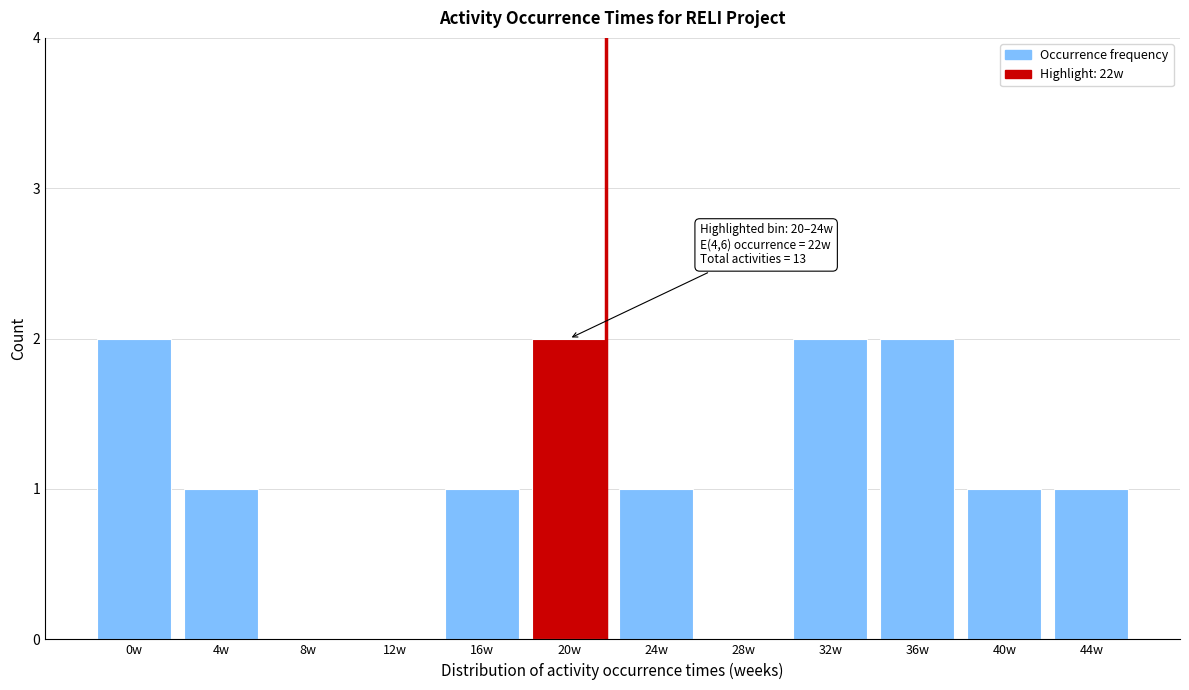

Reading right to left, extract all data points from this chart.

44w=1	40w=1	36w=2	32w=2	28w=0	24w=1	20w=2	16w=1	12w=0	8w=0	4w=1	0w=2